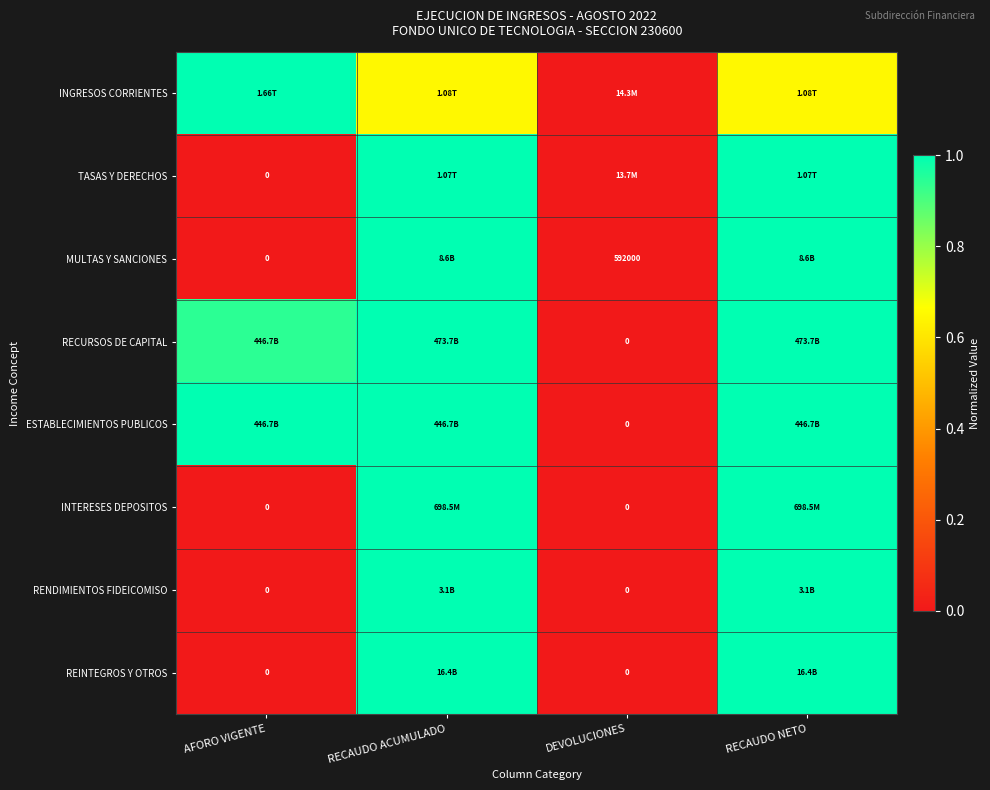

Which has a higher value, AFORO VIGENTE or RECAUDO ACUMULADO?

AFORO VIGENTE